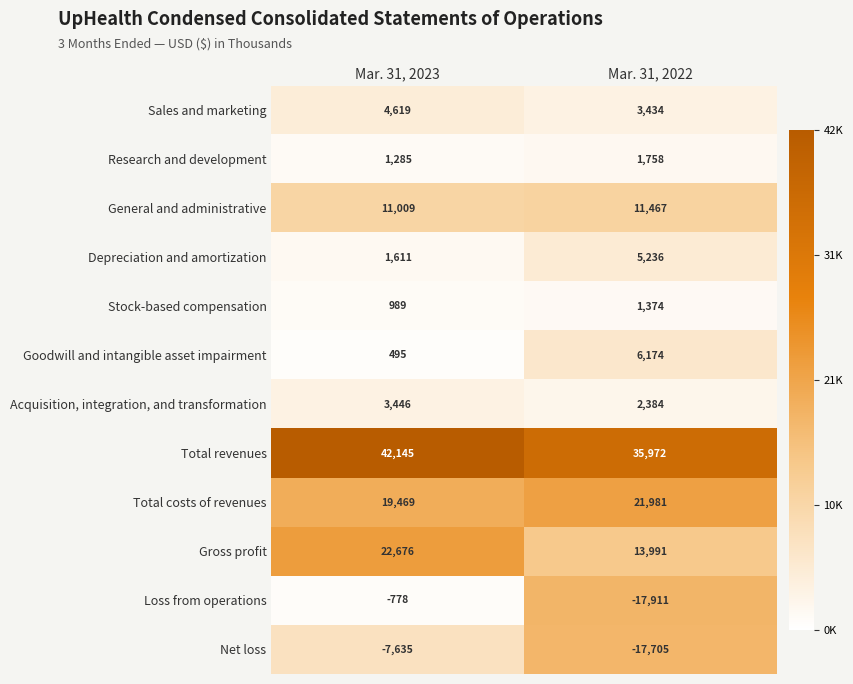

What is the sum of all Acquisition, integration, and transformation values?

5830